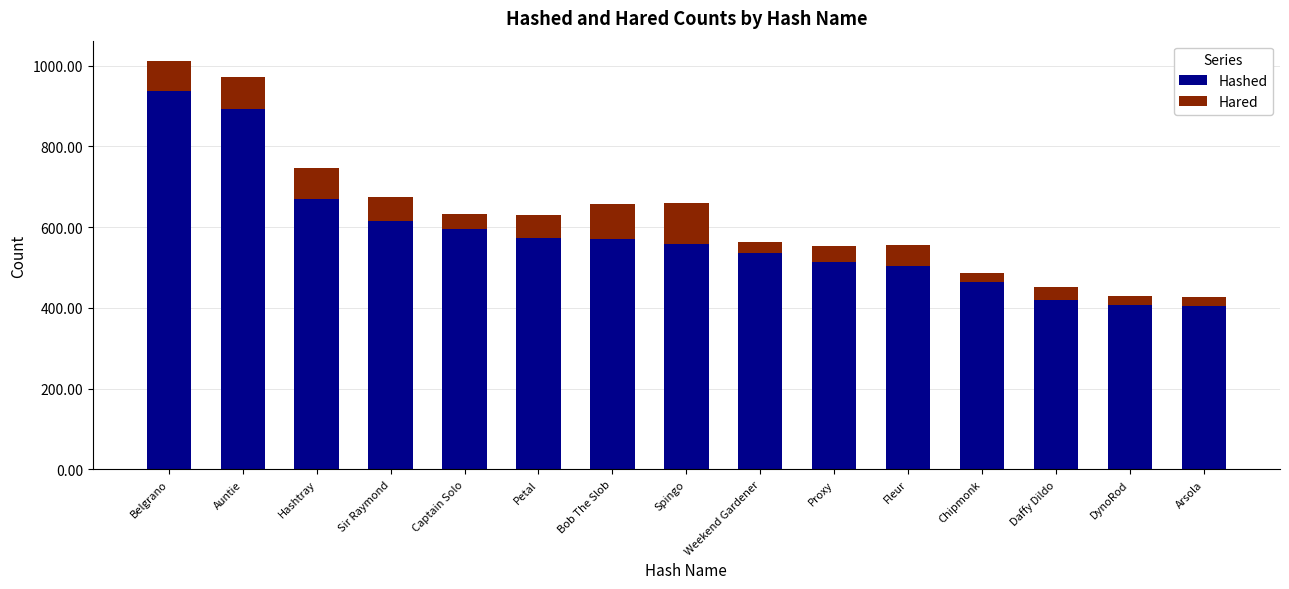

At which label does Hashed reach its peak?

Belgrano